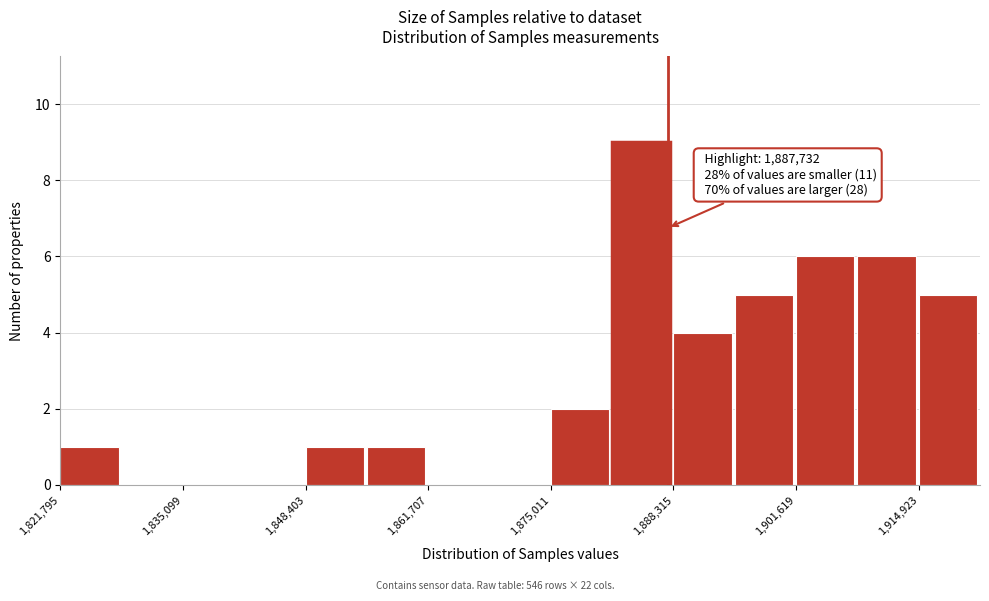

Read against the x-axis, roughly where is the centre of the tallest bar?

1884000